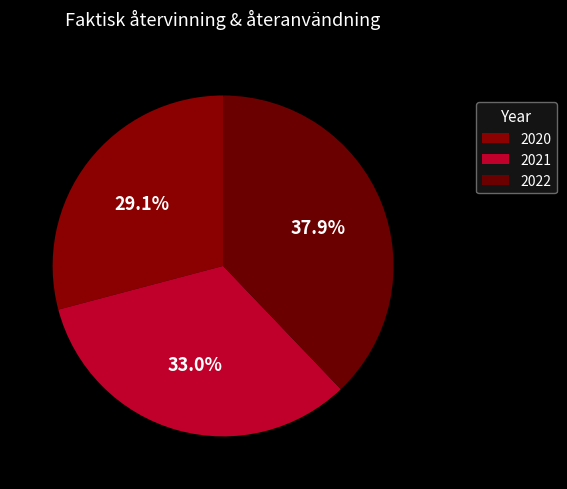

Count the number of slices in the pie.

3